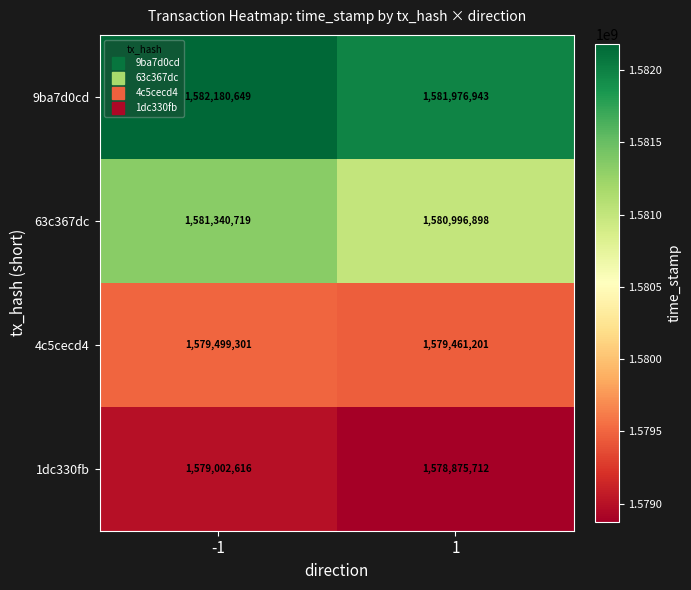

Is it true that 1dc330fb equals 2095817761 at 1?

False